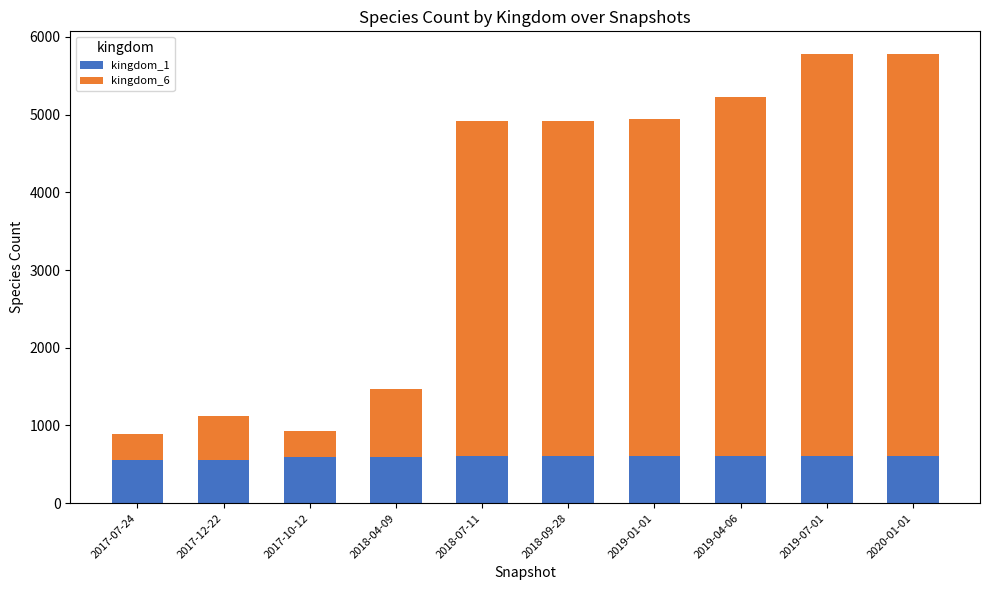

Does the chart contain stacked bars?

Yes